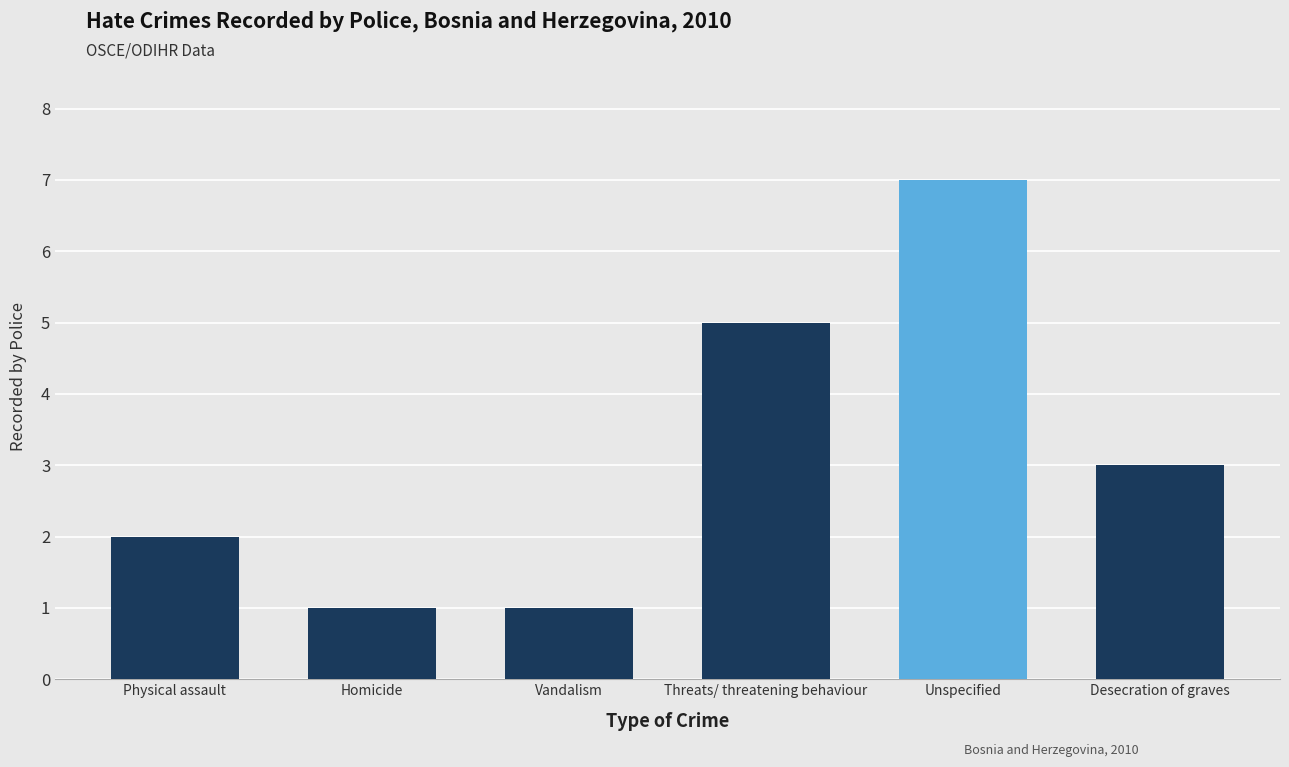

What is the label of the 5th bar from the left?

Unspecified